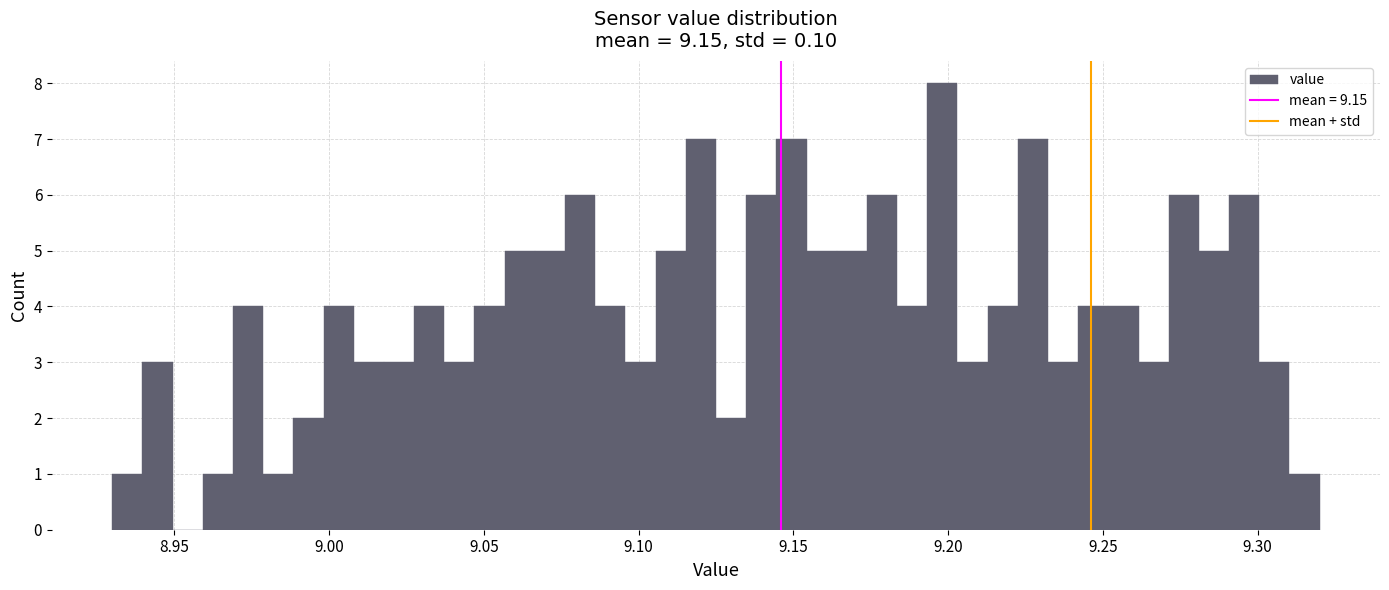

Read against the x-axis, roughly where is the centre of the tallest bar?

9.200